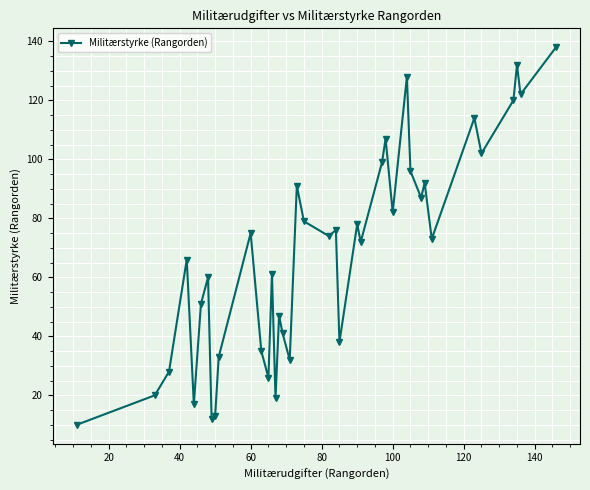

What is the average value?

68